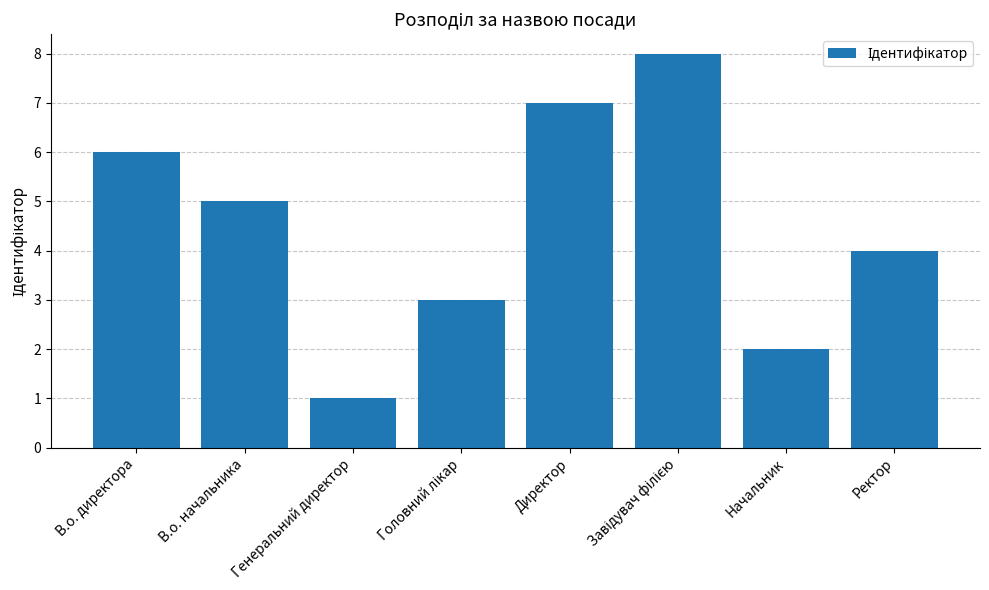

The value at Ректор is 4. True or false?

True